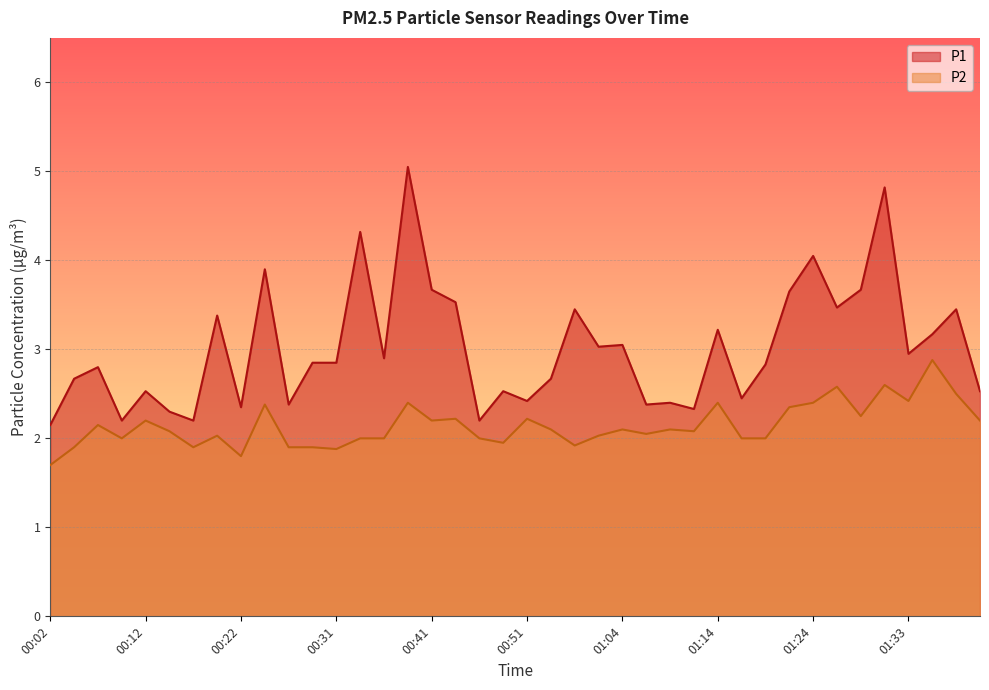

Is it true that P1 equals 1.8 at 00:44?

False